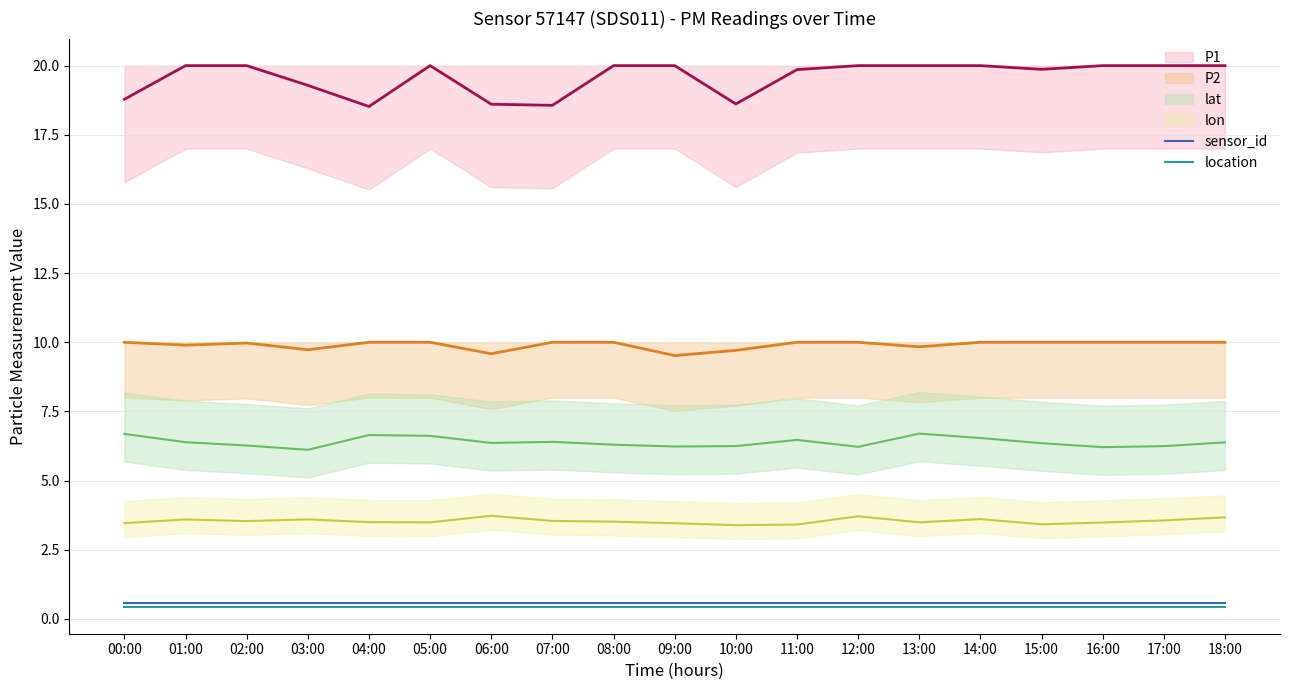

The value of location at 00:00 is 0.4. True or false?

True